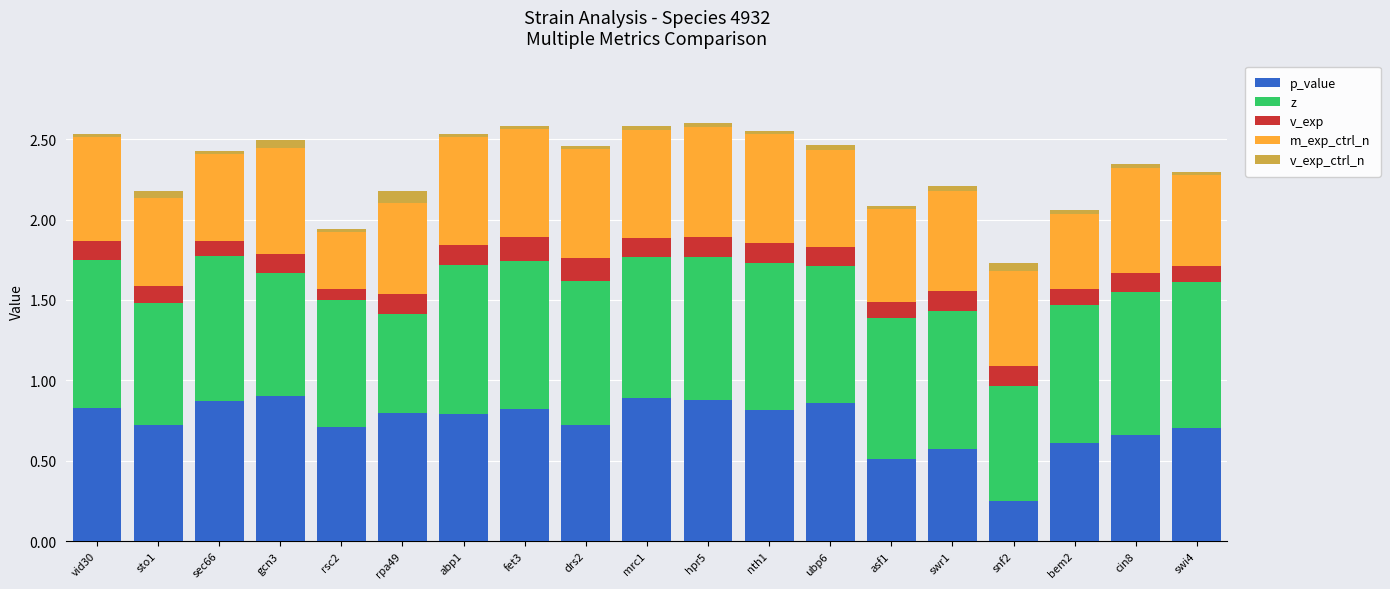

At which label does p_value reach its minimum?

snf2